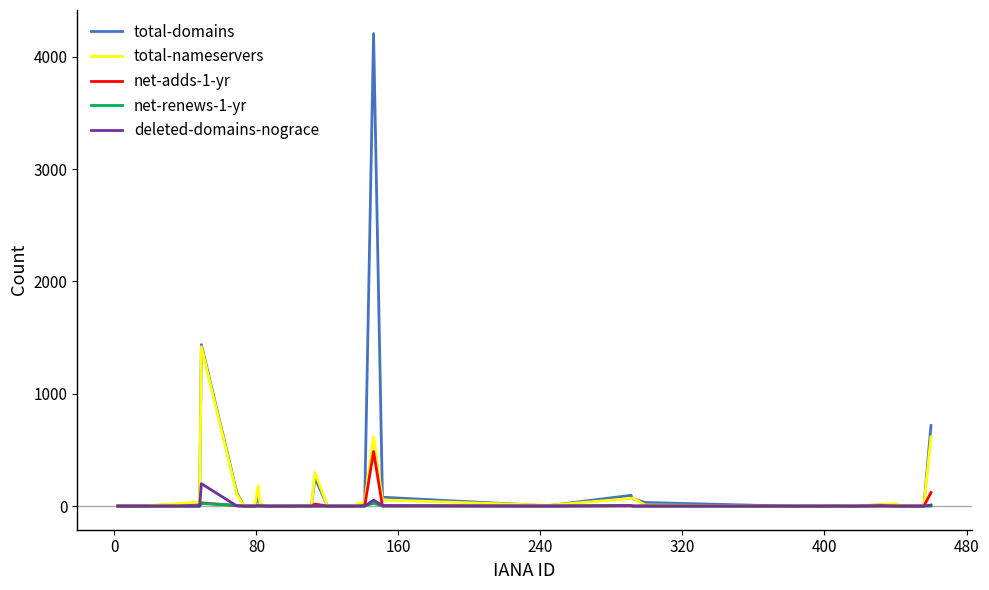

Is this an area chart (filled region under the line)?

No